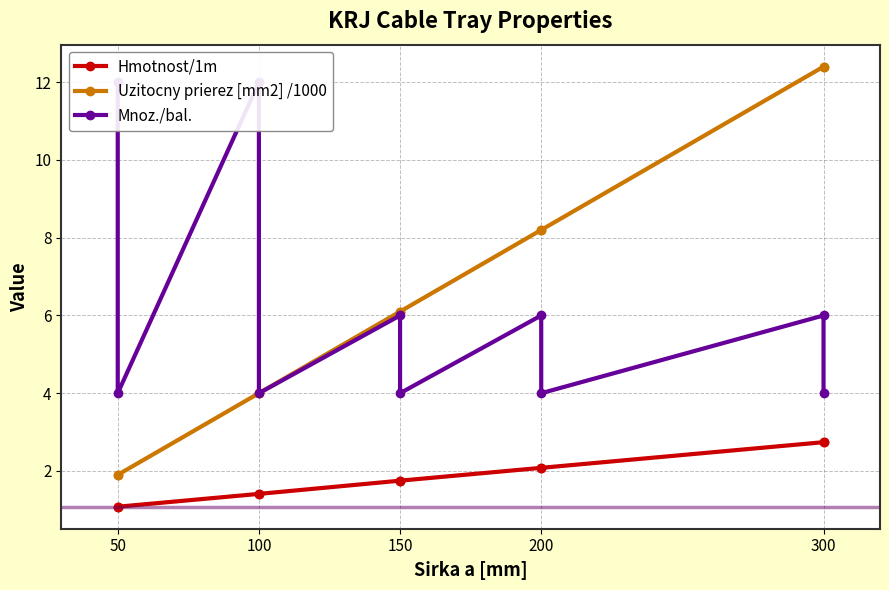

Which category has the lowest value across all series?

50